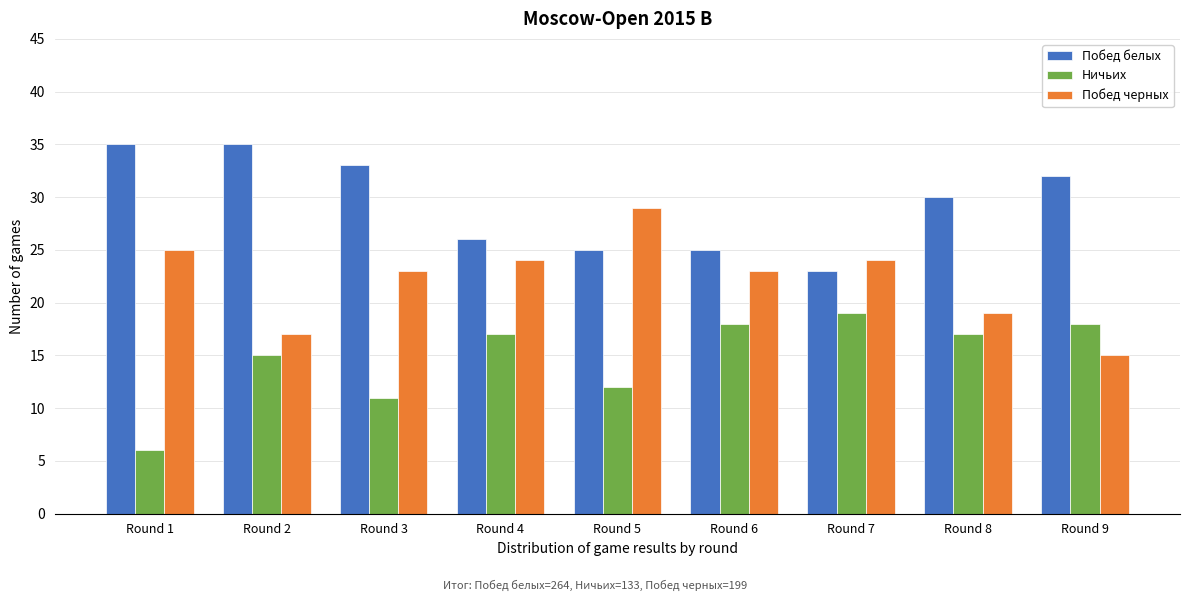

Reading left to right, what are all the values shown in this chart?

Побед белых: 35	35	33	26	25	25	23	30	32
Ничьих: 6	15	11	17	12	18	19	17	18
Побед черных: 25	17	23	24	29	23	24	19	15